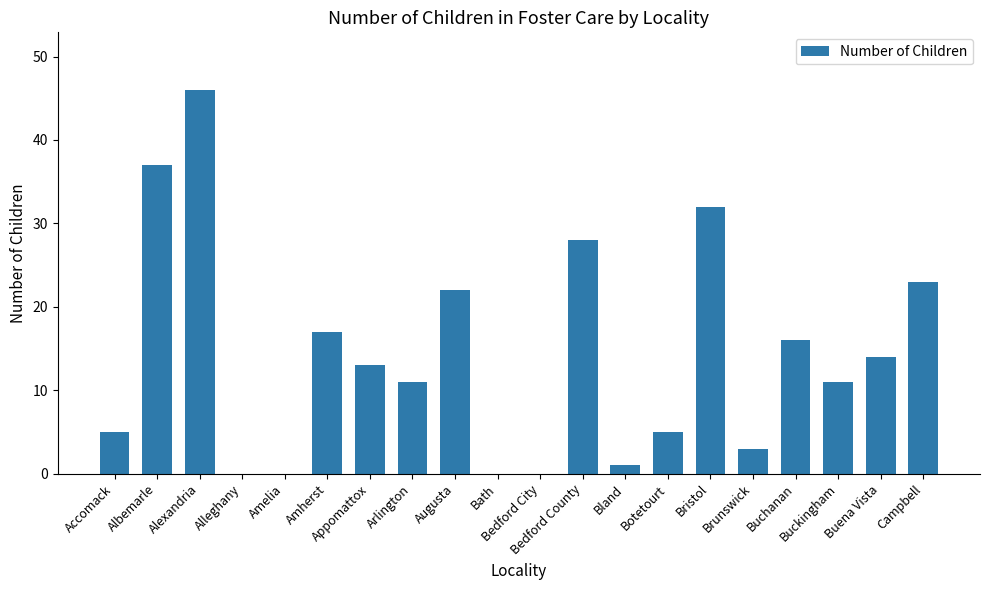

What is the maximum value shown in the chart?

46